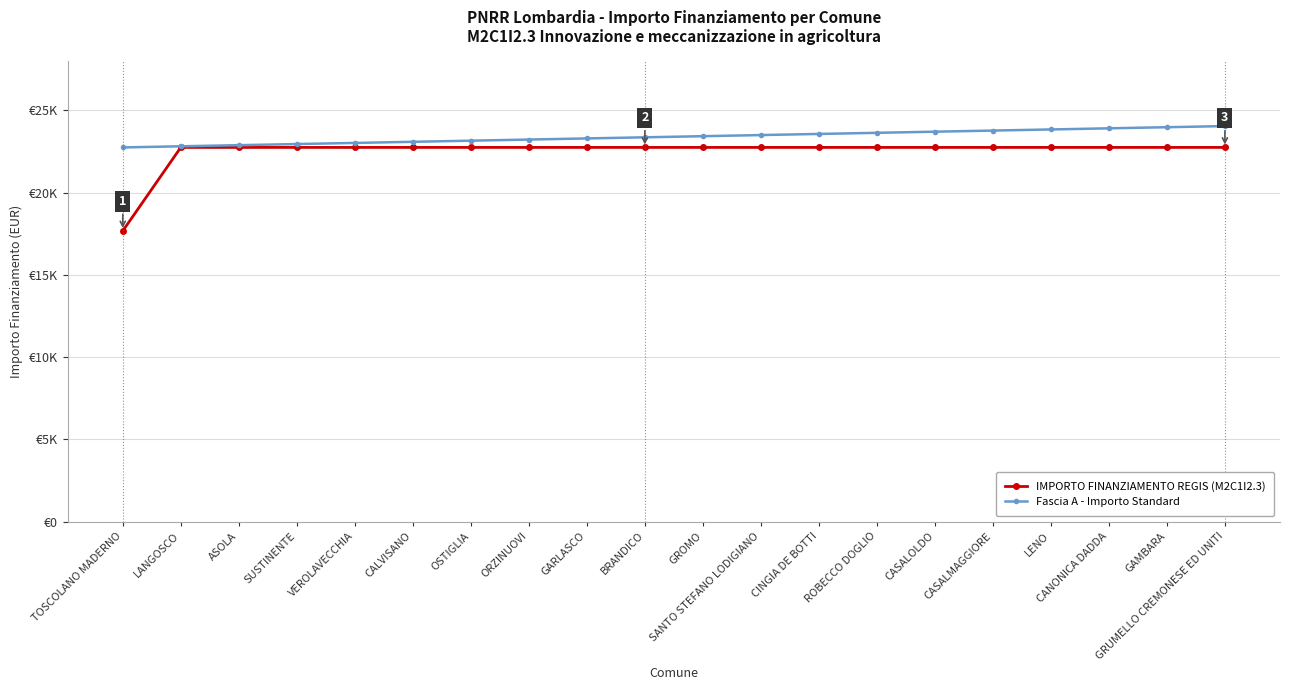

At SANTO STEFANO LODIGIANO, list the series in order from smallest to largest.

IMPORTO FINANZIAMENTO REGIS (M2C1I2.3), Fascia A - Importo Standard